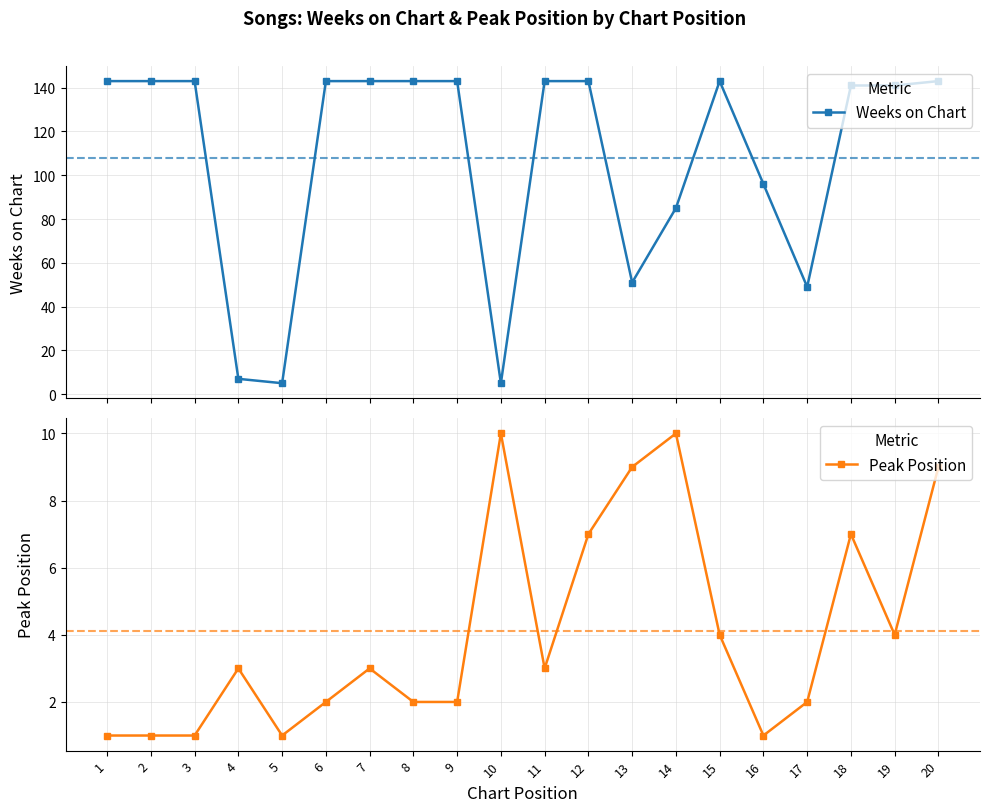

True or false: Weeks on Chart has more than 1 points higher than both neighbors.

False